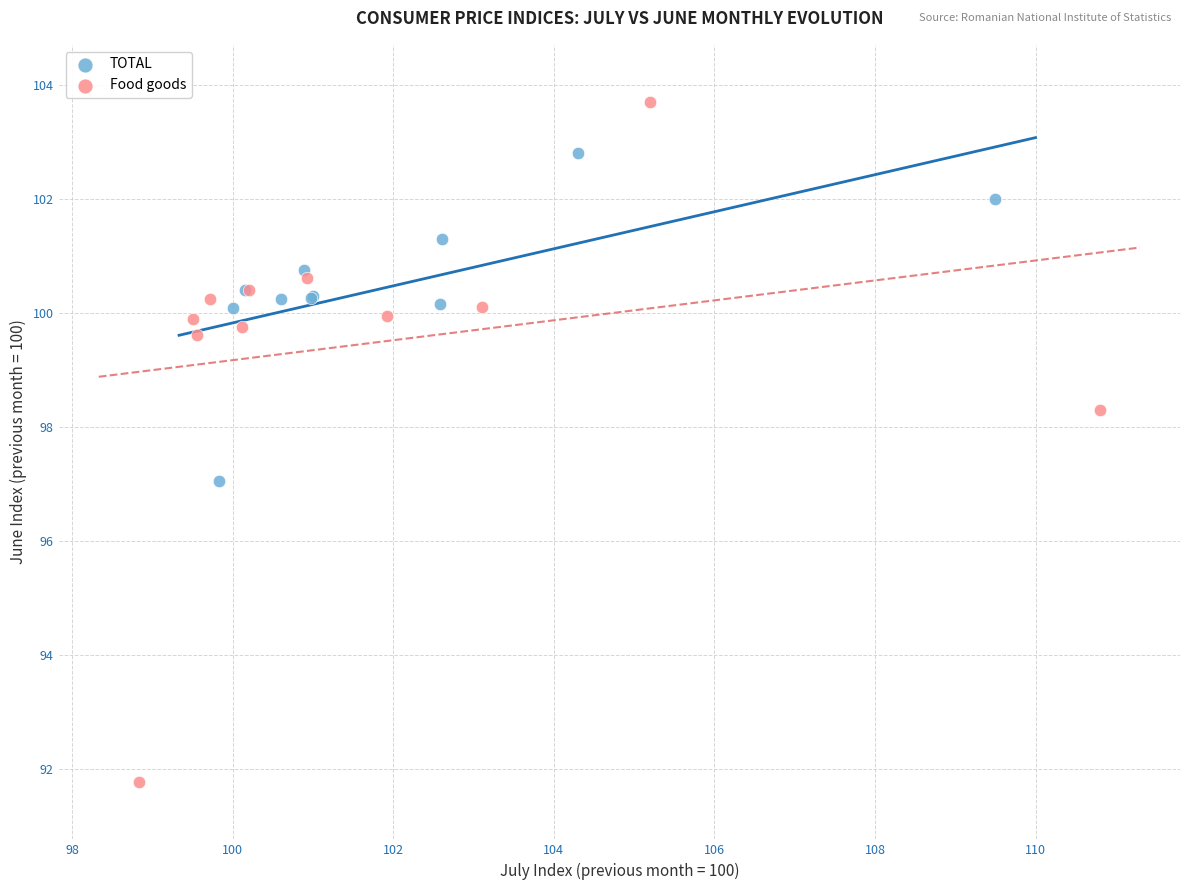

Which series contains the lowest Y value?

Food goods